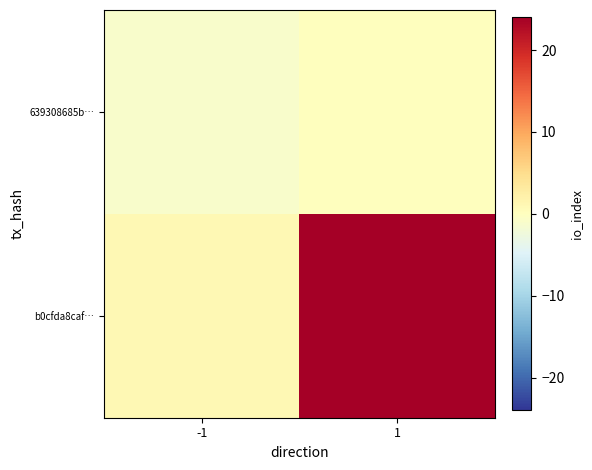

How many distinct data groups are displayed?

2